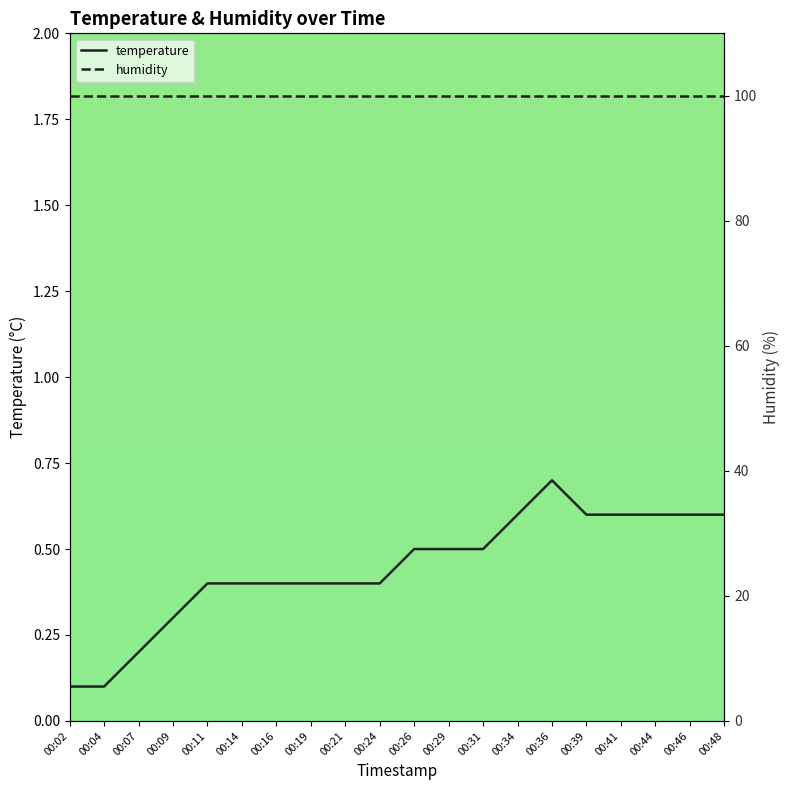

True or false: temperature has more than 1 interior local peaks.

False